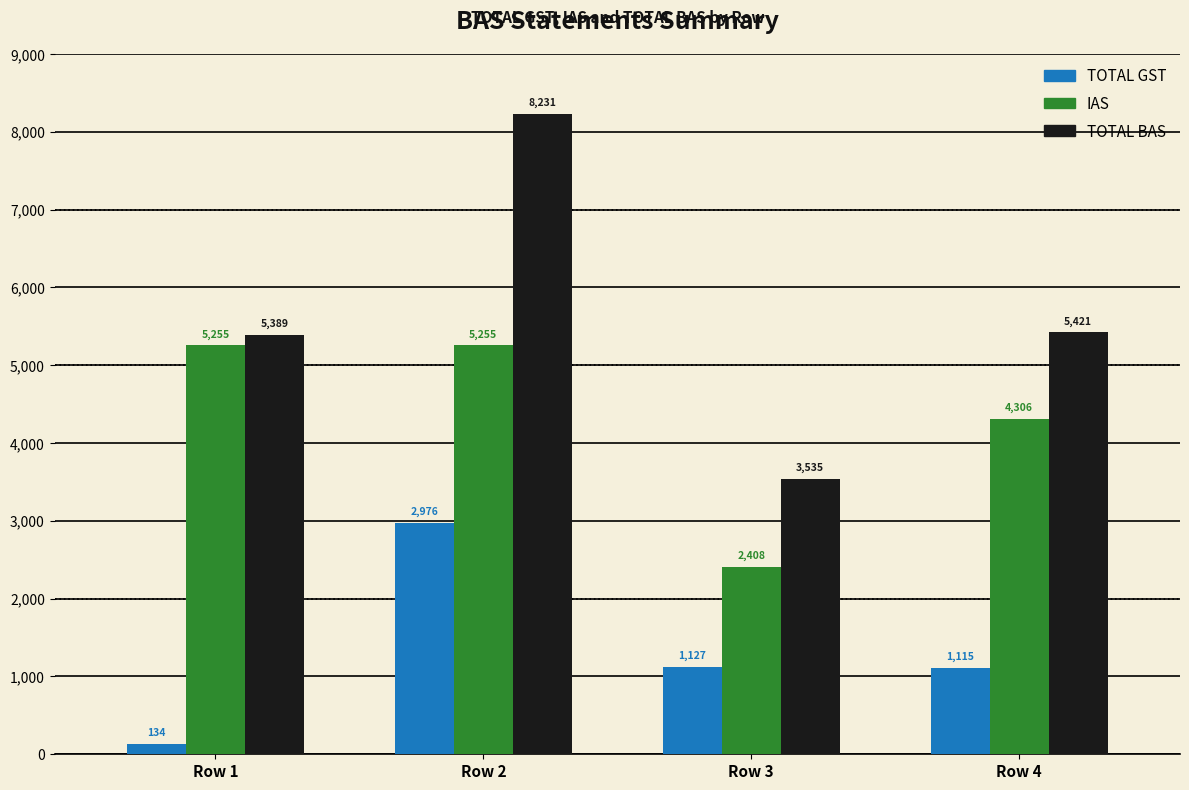

What is the value of the TOTAL GST bar at the 3rd from the left?

1127